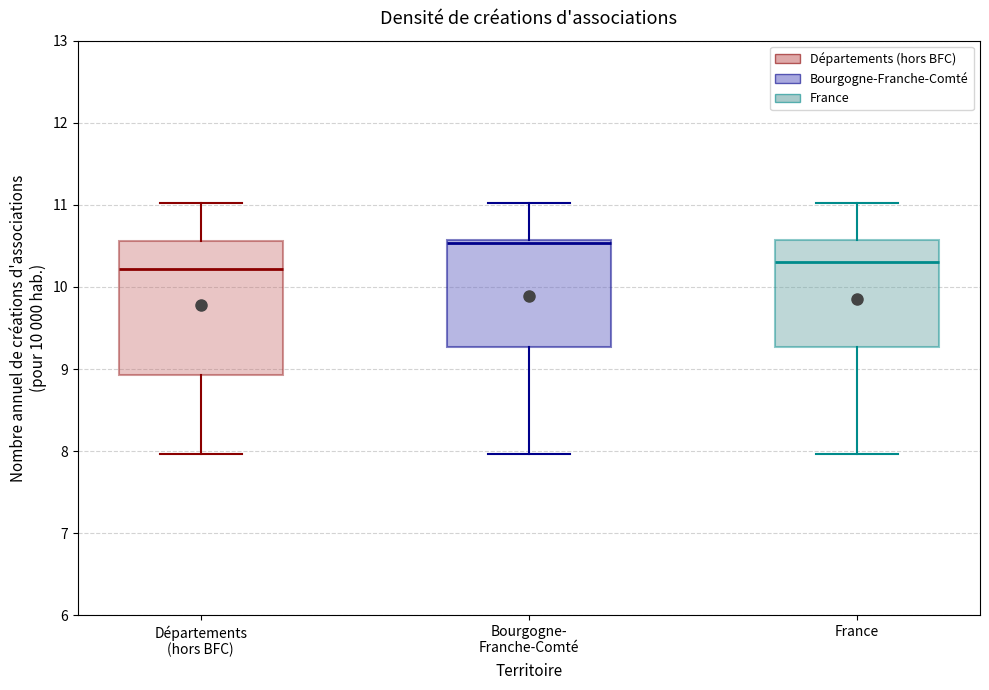

Reading left to right, read every box against the y-axis: the position of its median line, the range the box covers, and the ends of its whiskers. The values are not printed on the chart, so give them approximately, as read against the axis.

Départements (hors BFC): median 10.2, box 8.9 to 10.6, whiskers 8.0 to 11.0
Bourgogne- Franche-Comté: median 10.5, box 9.3 to 10.6, whiskers 8.0 to 11.0
France: median 10.3, box 9.3 to 10.6, whiskers 8.0 to 11.0